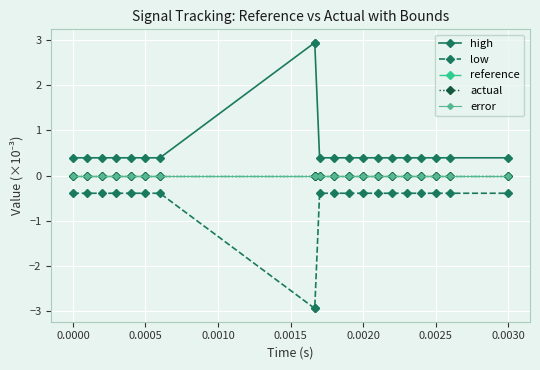

Is this an area chart (filled region under the line)?

No